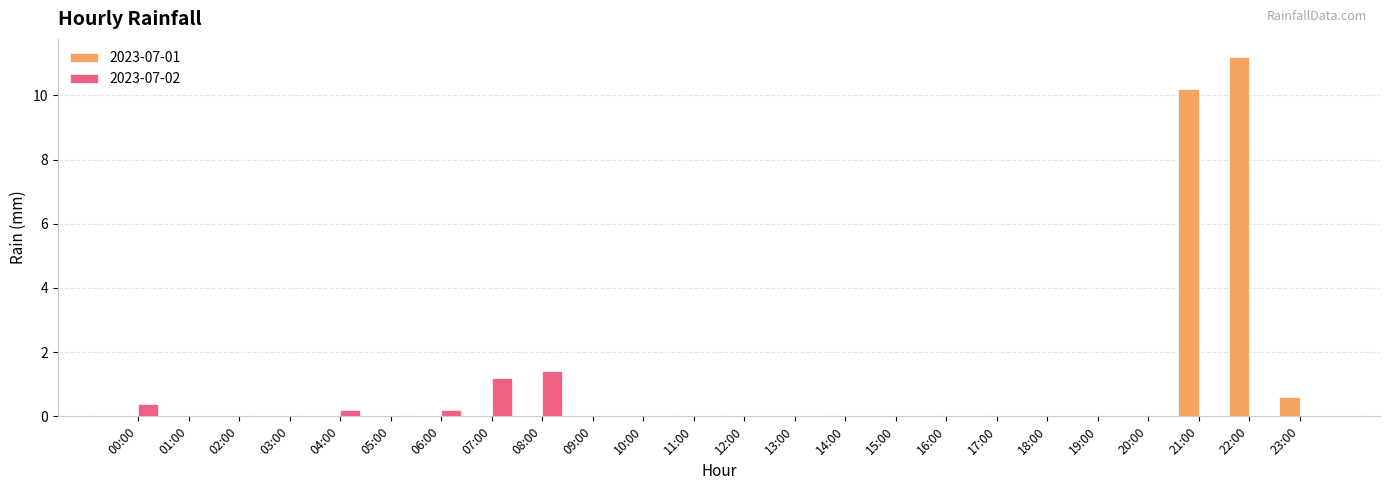

Is the value of 2023-07-02 at 04:00 greater than the value of 2023-07-01 at 22:00?

No